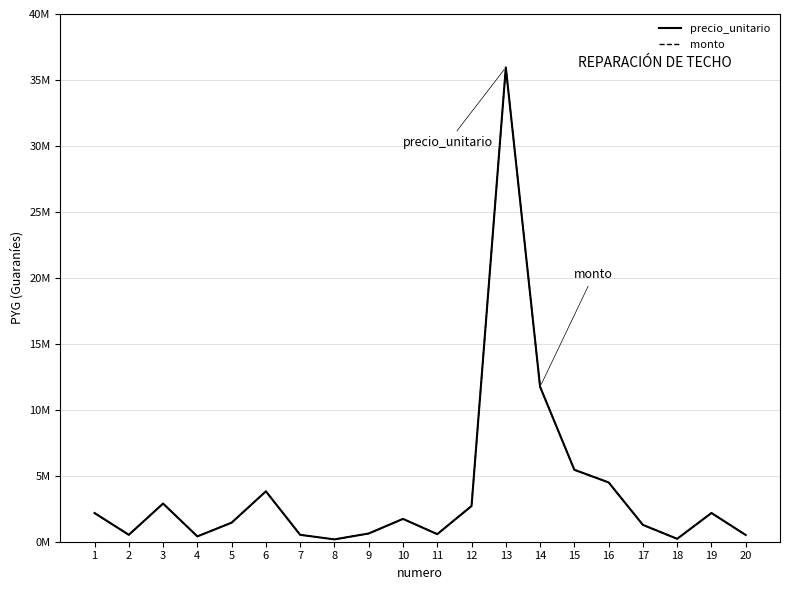

What is the difference between the precio_unitario values at 20 and 3?

2384063